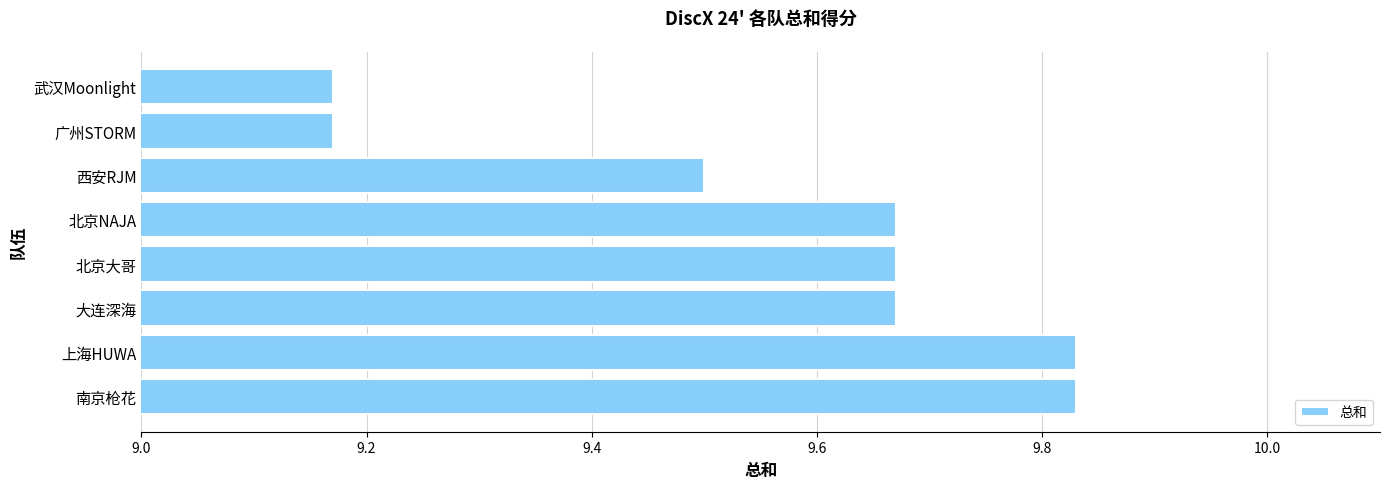

The chart shows a value of 14.2 at 西安RJM. True or false?

False